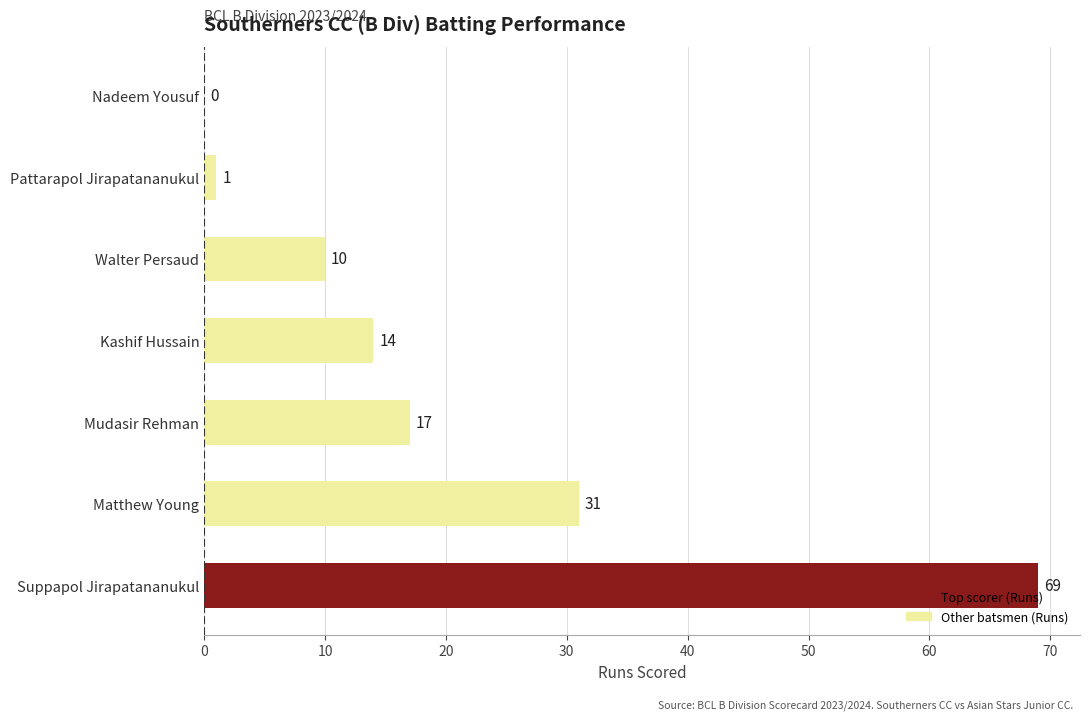

The chart shows a value of 1 at Pattarapol Jirapatananukul. True or false?

True